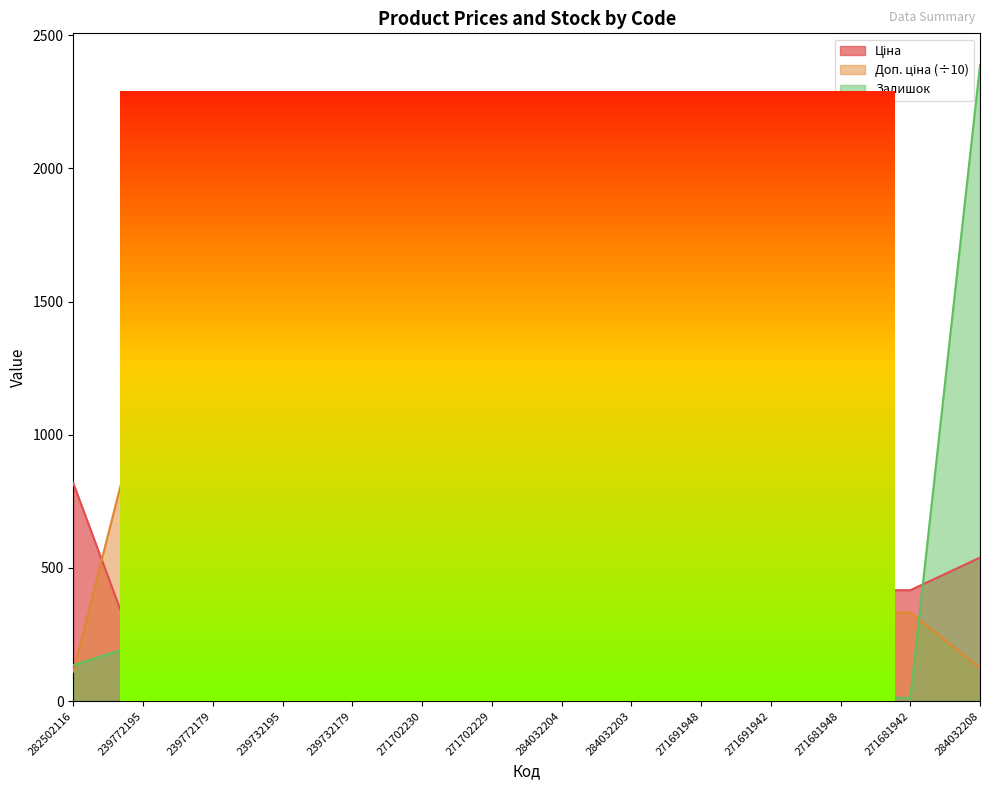

Which has a higher value, 282502116 or 284032203?

282502116